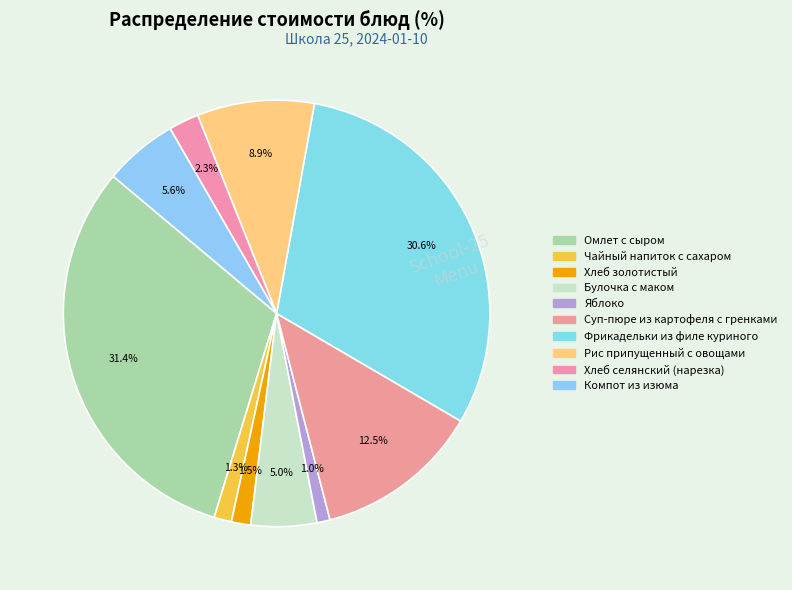

How many slices are in this pie chart?

10